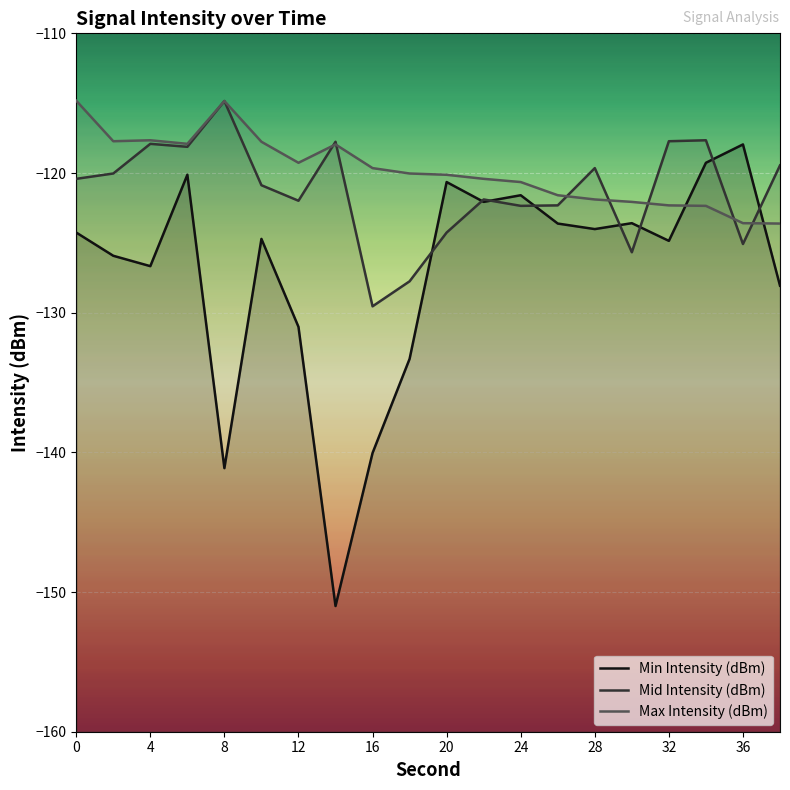

True or false: Mid Intensity (dBm) and Min Intensity (dBm) cross at least once.

True